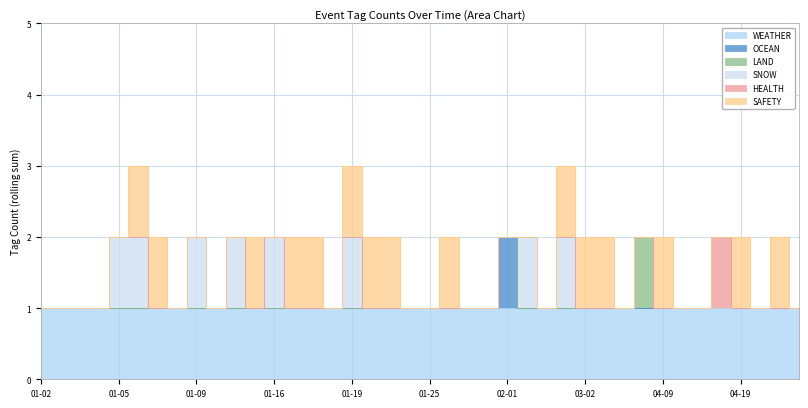

What is the total value across all series at 2024-01-18?

2